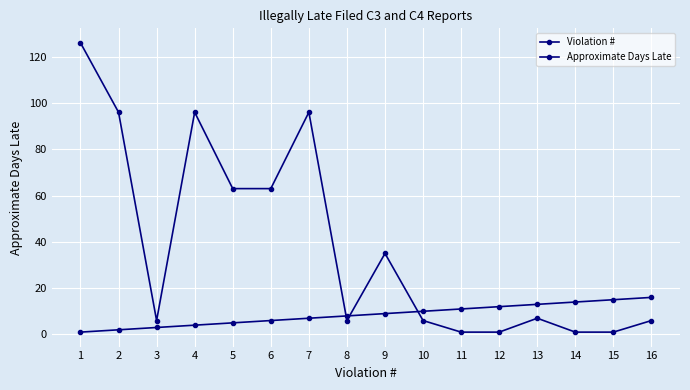

Reading left to right, list all the values displayed in this chart.

Violation #: 1	2	3	4	5	6	7	8	9	10	11	12	13	14	15	16
Approximate Days Late: 126	96	6	96	63	63	96	6	35	6	1	1	7	1	1	6